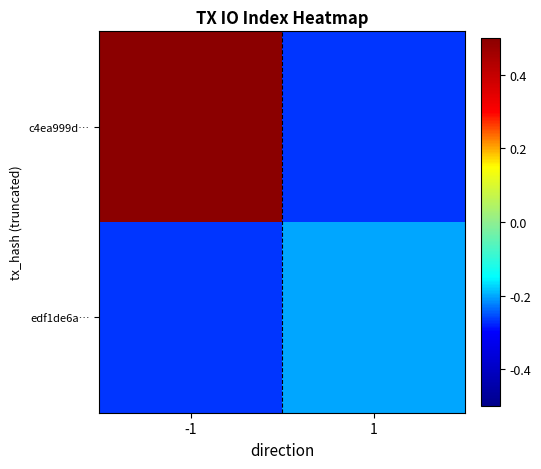

Which category has the highest value across all series?

-1